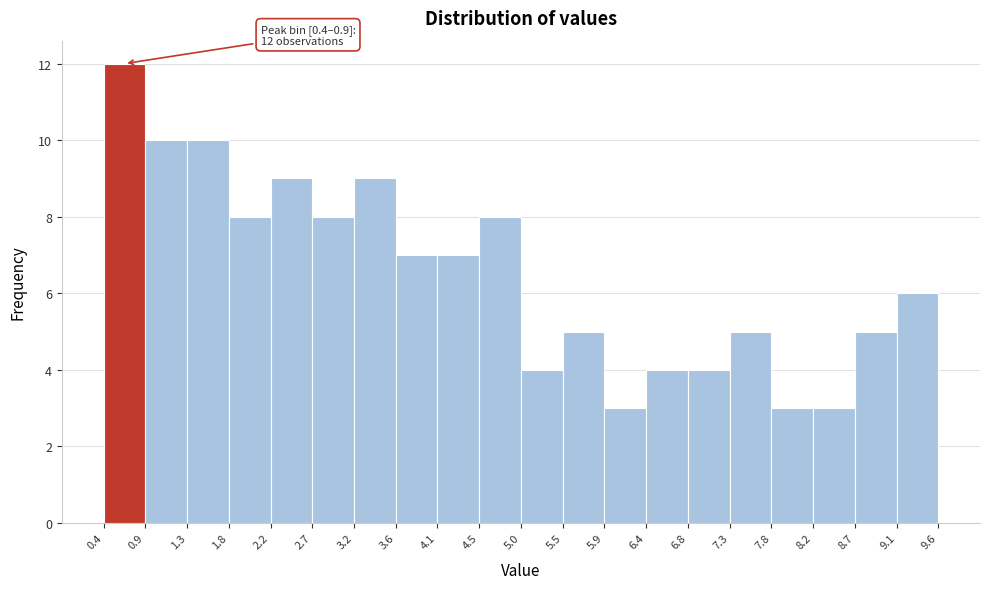

Over which range of the x-axis is the bar tallest?

0.4 to 0.9